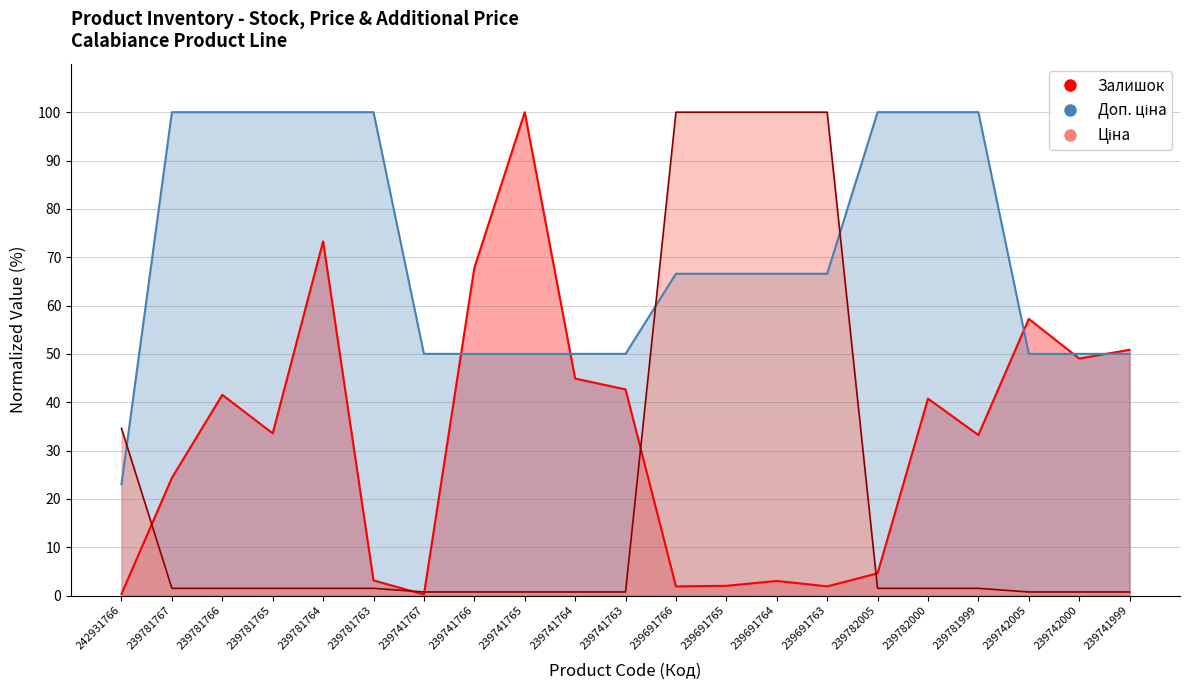

True or false: Ціна has more than 1 points higher than both neighbors.

False